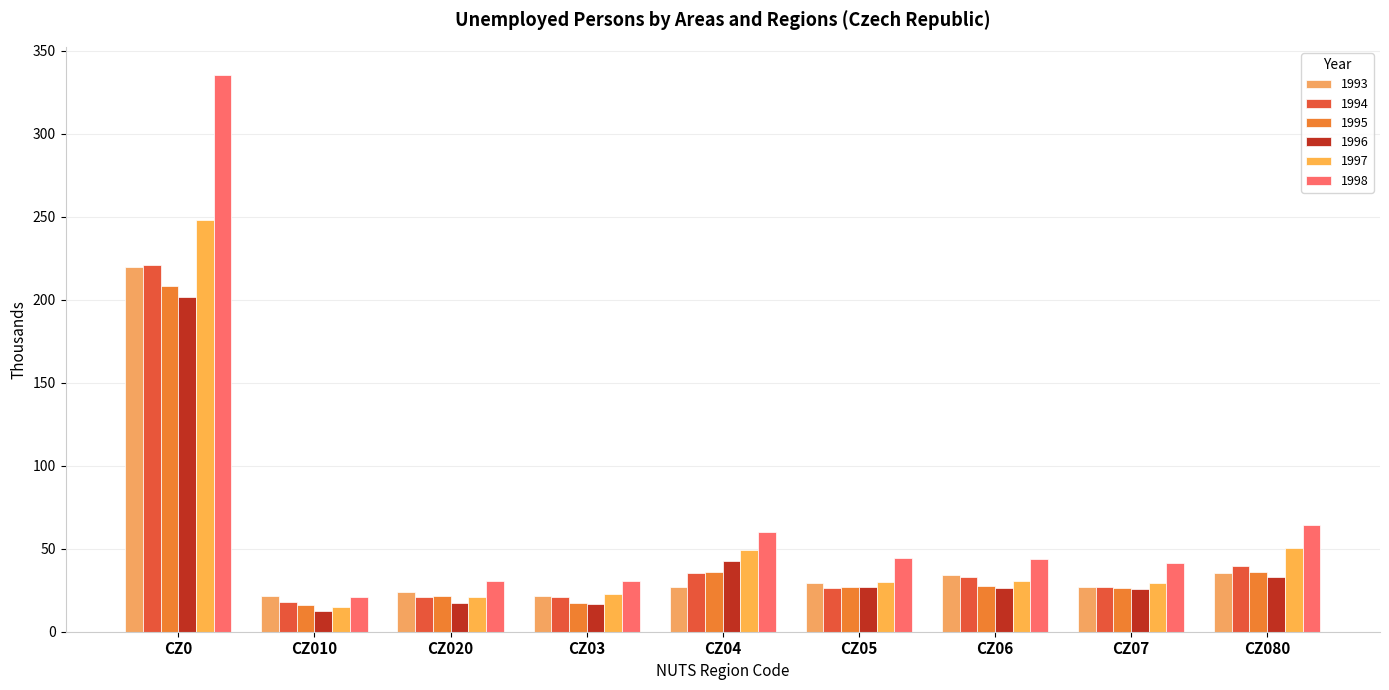

Which series changed the most between CZ010 and CZ080?

1998